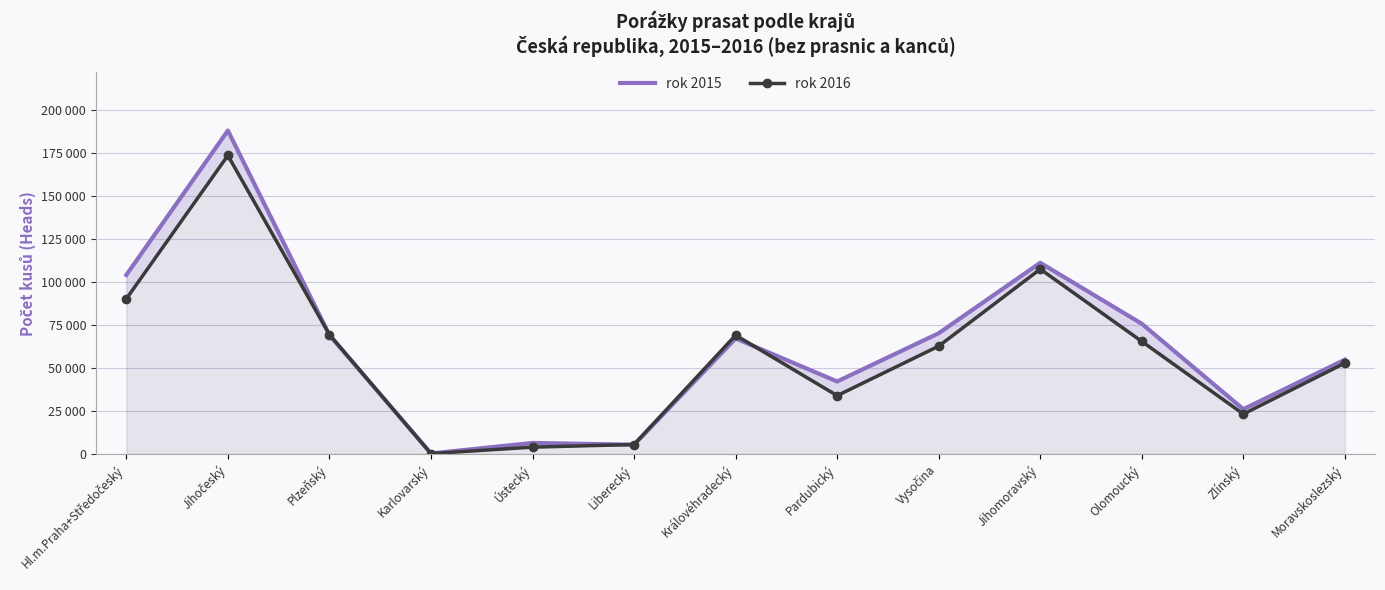

Reading right to left, list all the values displayed in this chart.

rok 2015: Moravskoslezský=54750	Zlínský=25990	Olomoucký=75600	Jihomoravský=111002	Vysočina=70095	Pardubický=42088	Královéhradecký=67078	Liberecký=5359	Ústecký=6391	Karlovarský=293	Plzeňský=69031	Jihočeský=187797	Hl.m.Praha+Středočeský=103932
rok 2016: Moravskoslezský=52774	Zlínský=23187	Olomoucký=65344	Jihomoravský=107341	Vysočina=62620	Pardubický=33870	Královéhradecký=68965	Liberecký=5485	Ústecký=3947	Karlovarský=205	Plzeňský=69307	Jihočeský=173347	Hl.m.Praha+Středočeský=90081